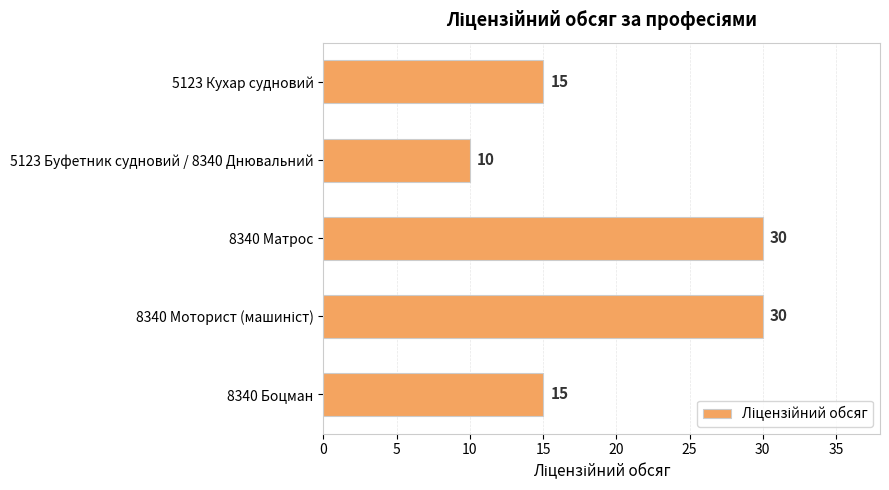

What is the approximate value at 5123 Буфетник судновий / 8340 Днювальний?

10